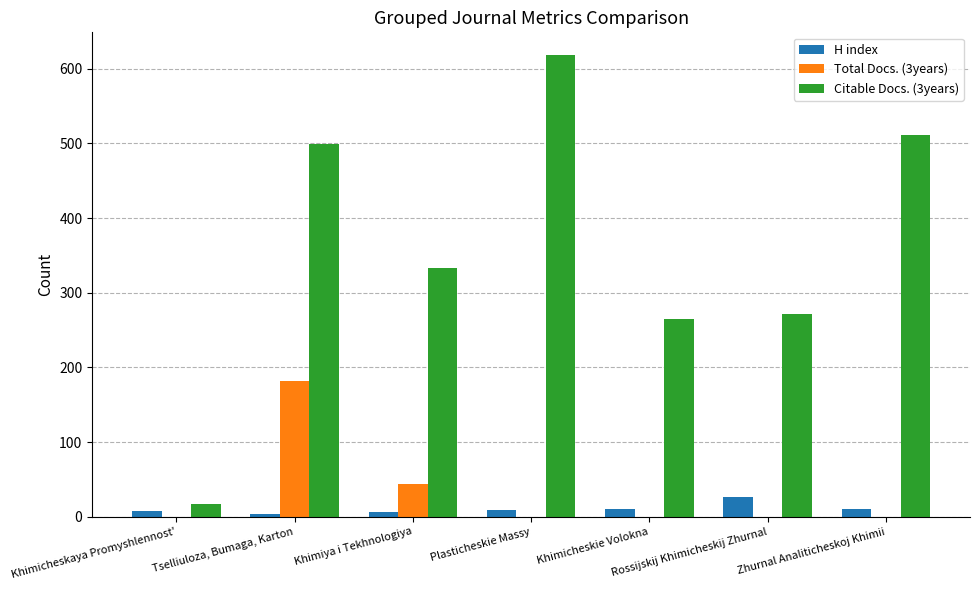

Which series has the widest spread of values?

Citable Docs. (3years)